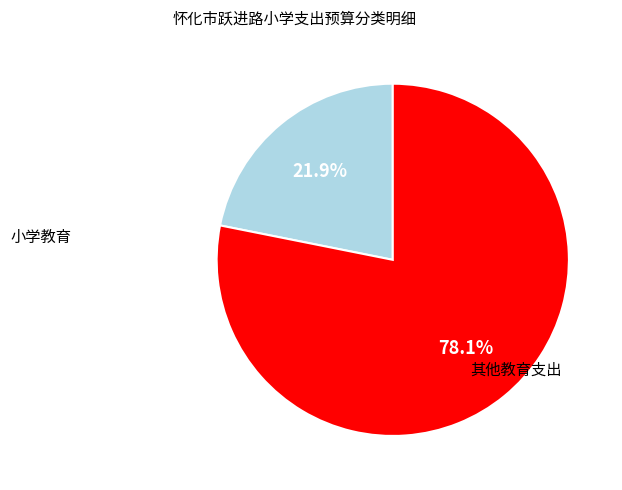

Is there any slice that represents more than half of the pie?

Yes